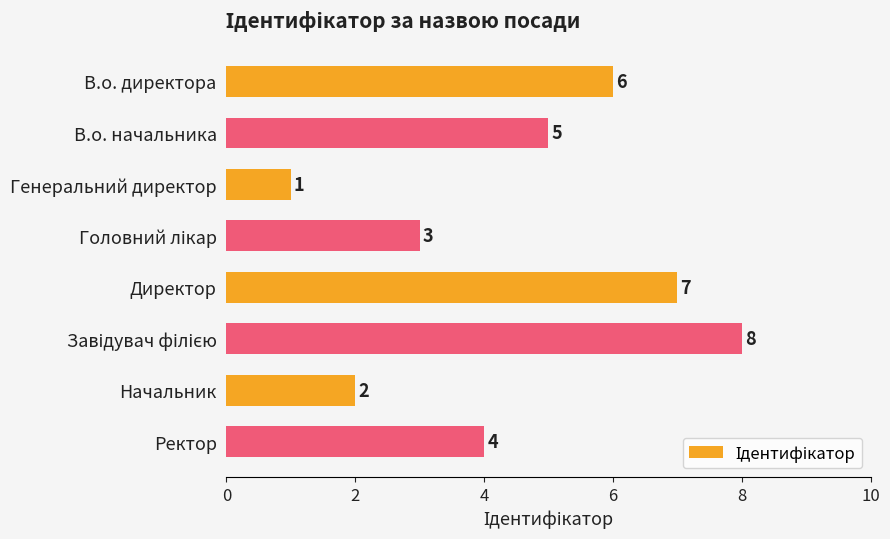

The chart shows a value of 6 at Ректор. True or false?

False